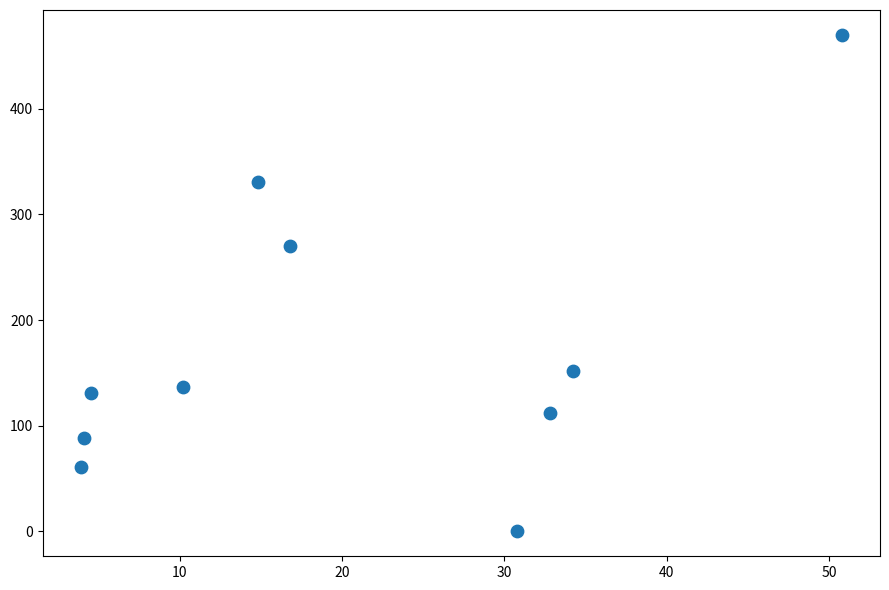

What is the average Y value?

175